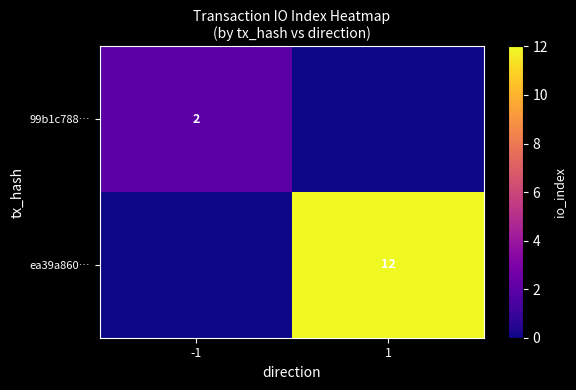

The ea39a860… series shows 4 at 1. True or false?

False